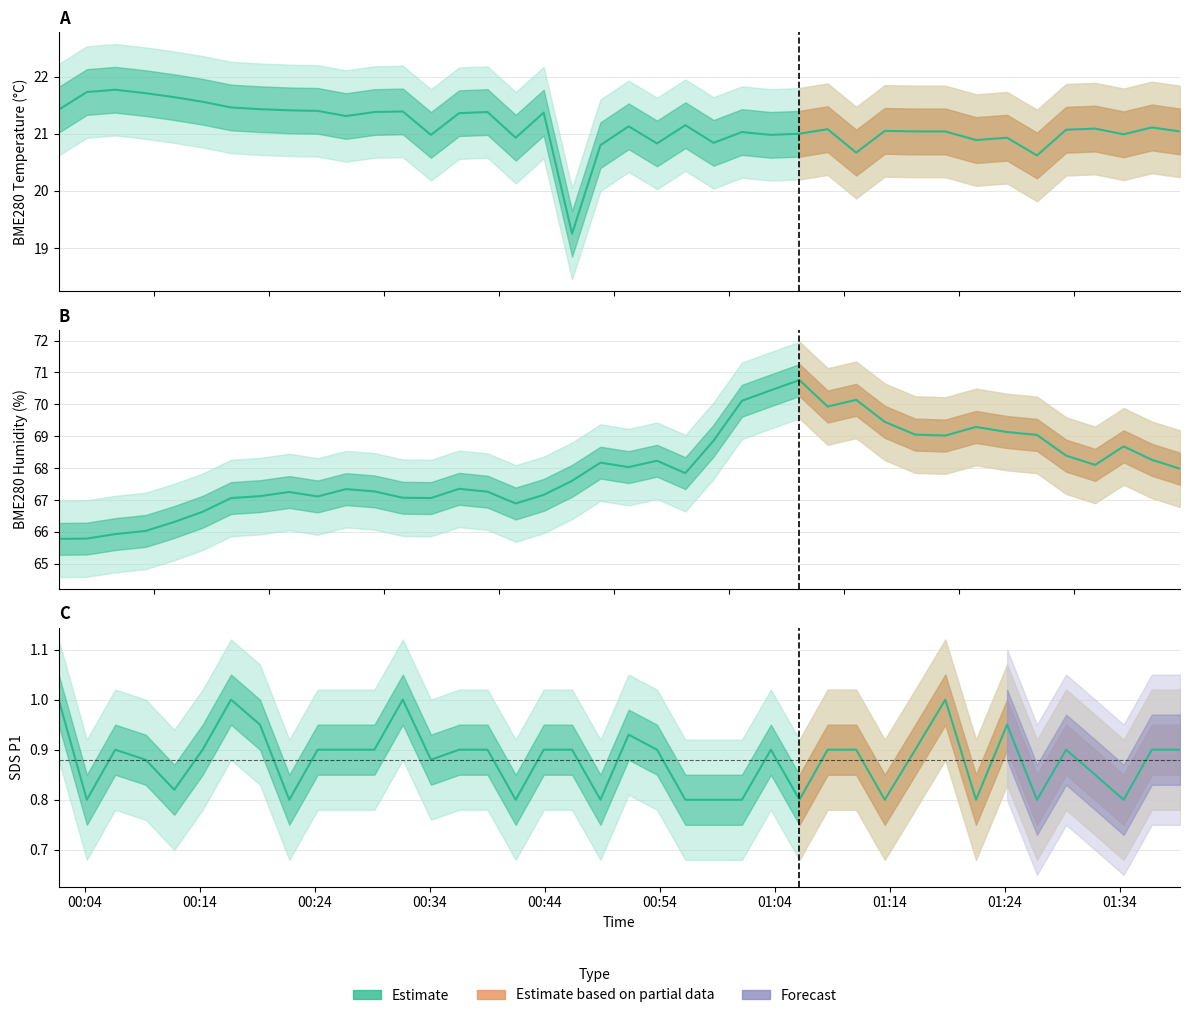

What is the value of the BME280_temperature point at the 40th from the left?

21.0